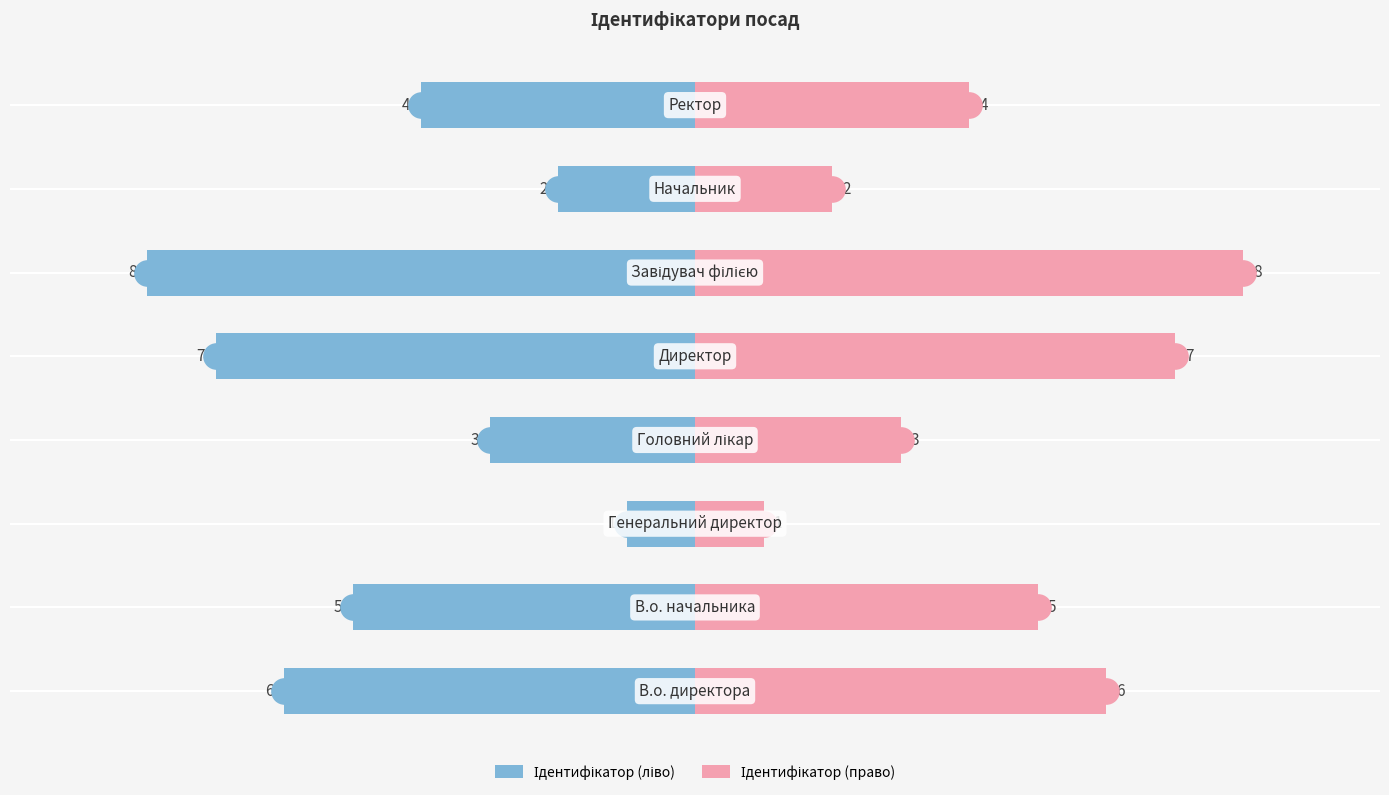

Which series has the largest total across all categories?

Ідентифікатор (право)